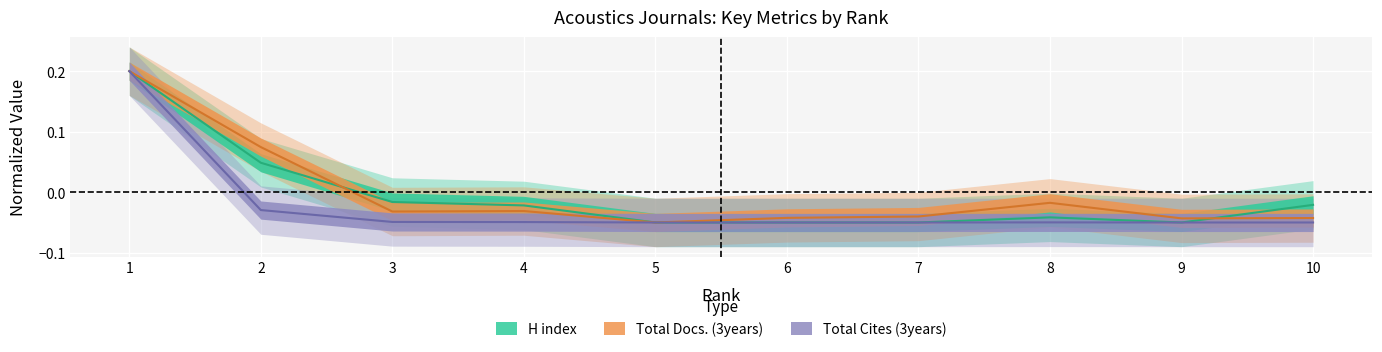

Where is Total Cites (3years) nearest to the value 0?

2